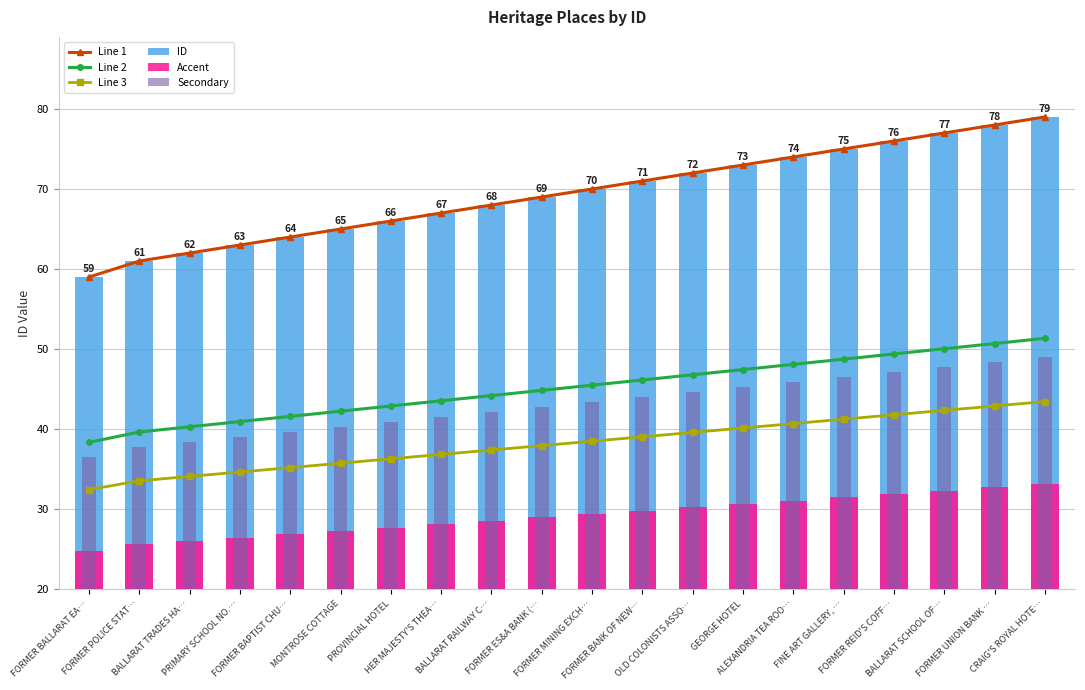

Which has a higher value, PRIMARY SCHOOL NO.… or FINE ART GALLERY, …?

FINE ART GALLERY, …